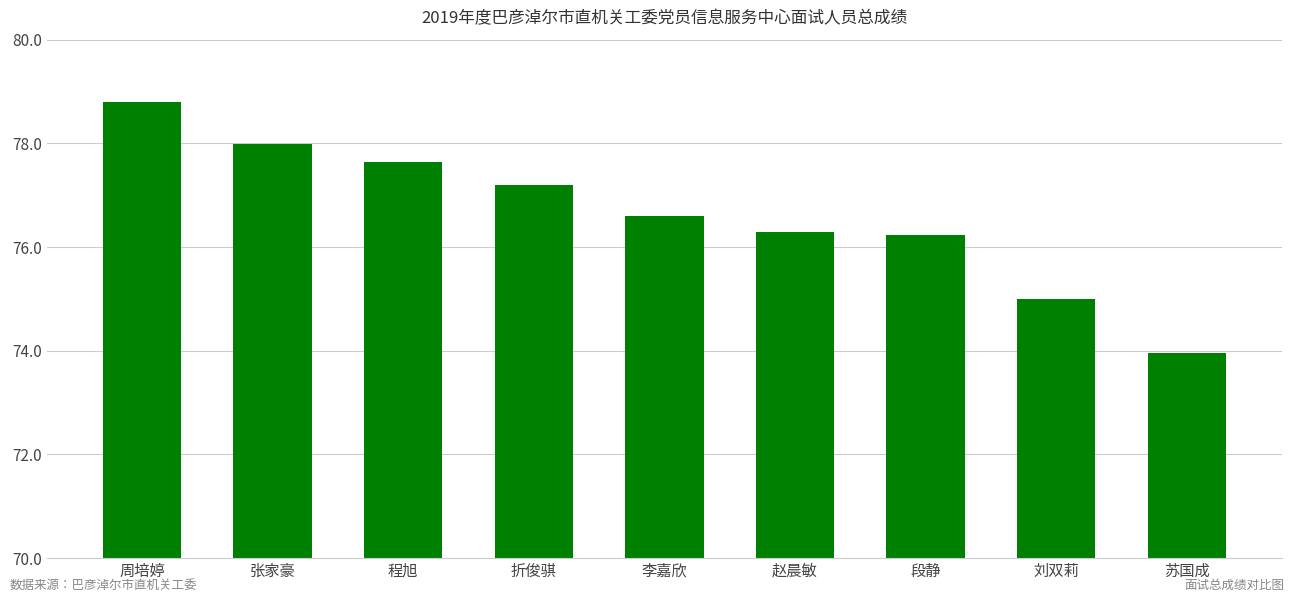

At which category does the chart reach its peak across all series?

周培婷